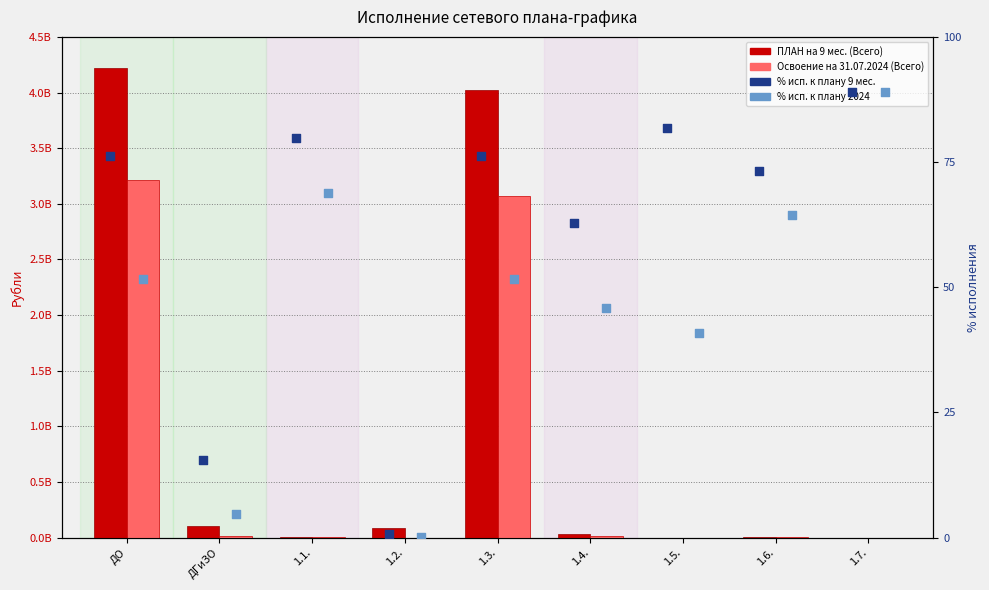

Which series reaches the maximum Y coordinate?

ПЛАН на 9 мес. (Всего)